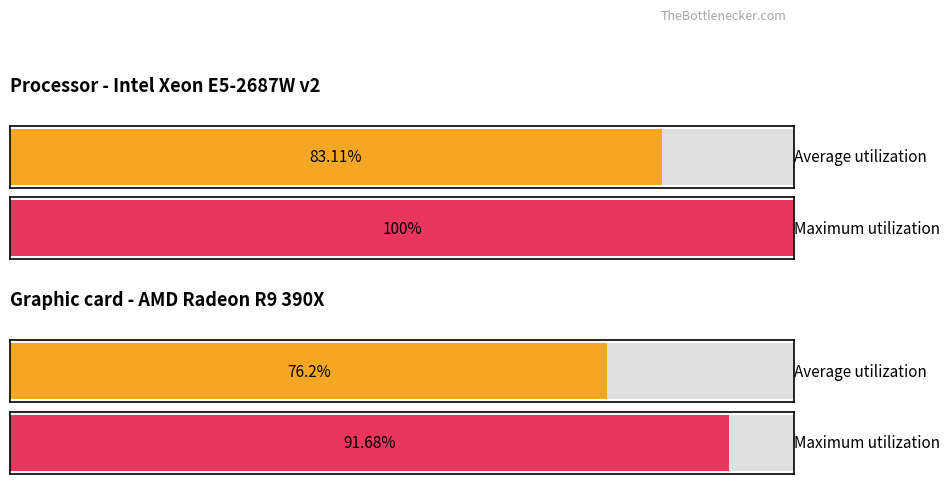

How many bars are there in each group?

2